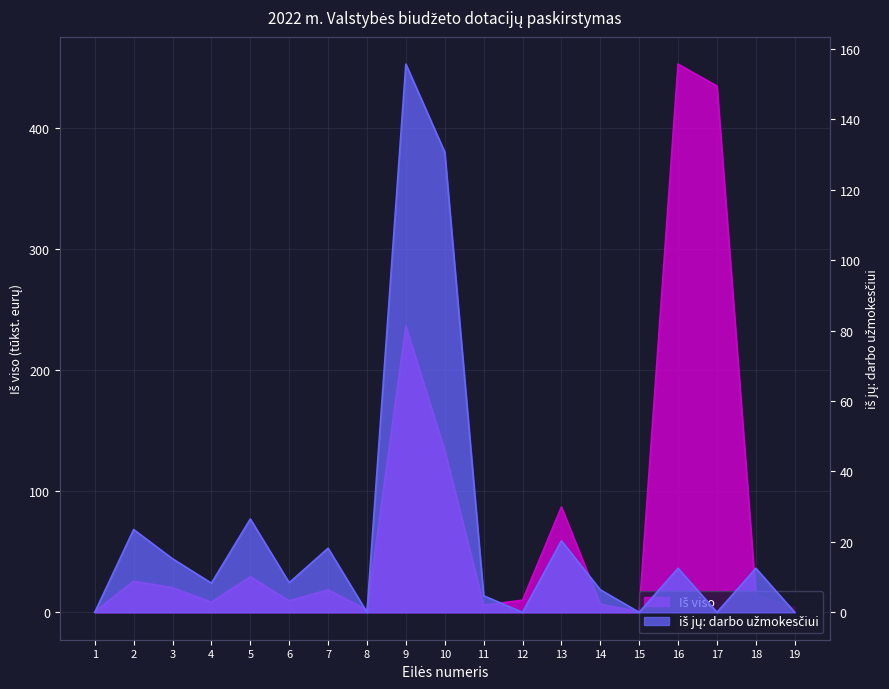

Reading left to right, what are all the values shown in this chart?

Iš viso: 0.5	25.7	20.3	8.4	29.4	9.5	18.6	1.9	236.4	133.5	5.9	10.0	87.0	6.7	0.5	452.7	434.6	14.1	4.0
iš jų: darbo užmokesčiui: 0.0	23.5	15.2	8.3	26.5	8.4	18.2	0.0	155.7	130.7	4.7	0.0	20.3	6.4	0.0	12.5	0.0	12.5	0.0